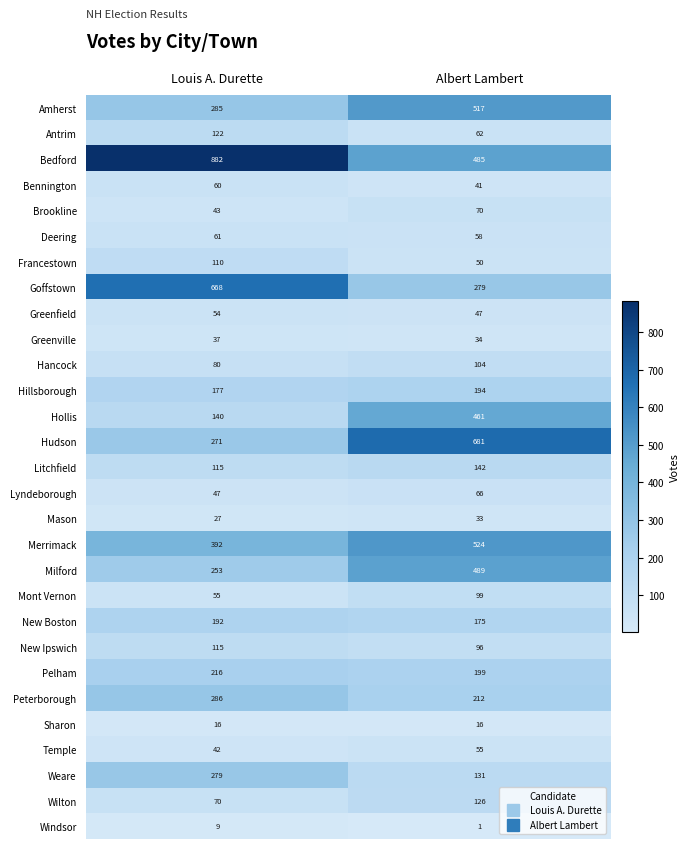

What is the lowest value of the Peterborough series?

212